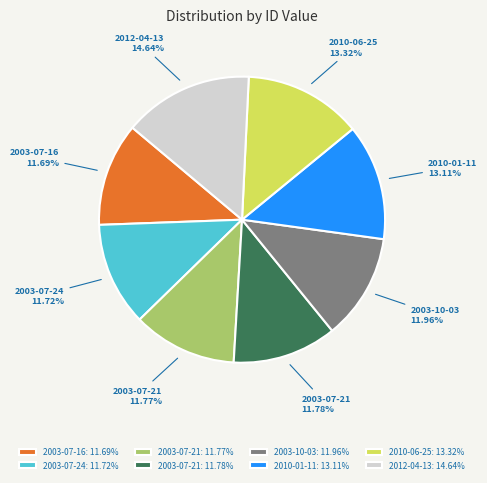

Between 2010-01-11: 13.11% and 2003-10-03: 11.96%, which is larger?

2010-01-11: 13.11%